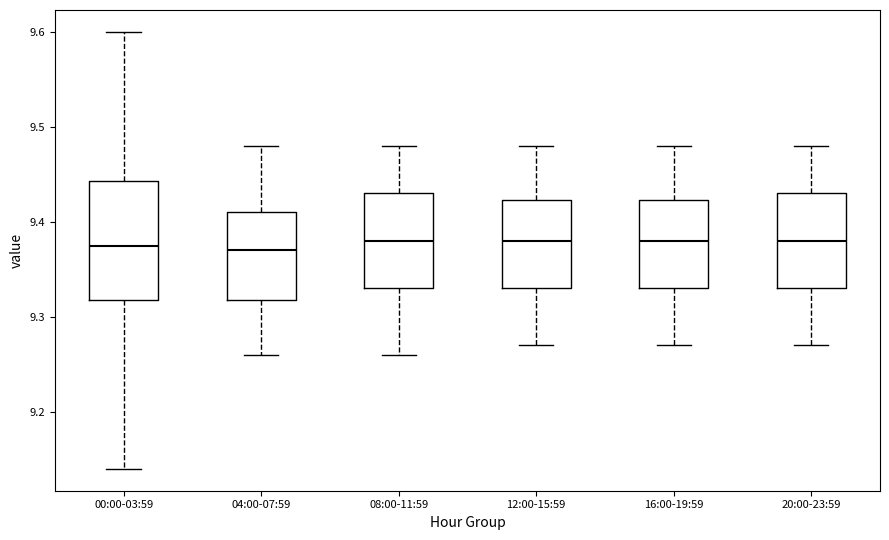

Reading left to right, read every box against the y-axis: the position of its median line, the range the box covers, and the ends of its whiskers. The values are not printed on the chart, so give them approximately, as read against the axis.

00:00-03:59: median 9.38, box 9.32 to 9.44, whiskers 9.14 to 9.60
04:00-07:59: median 9.37, box 9.32 to 9.41, whiskers 9.26 to 9.48
08:00-11:59: median 9.38, box 9.33 to 9.43, whiskers 9.26 to 9.48
12:00-15:59: median 9.38, box 9.33 to 9.42, whiskers 9.27 to 9.48
16:00-19:59: median 9.38, box 9.33 to 9.42, whiskers 9.27 to 9.48
20:00-23:59: median 9.38, box 9.33 to 9.43, whiskers 9.27 to 9.48